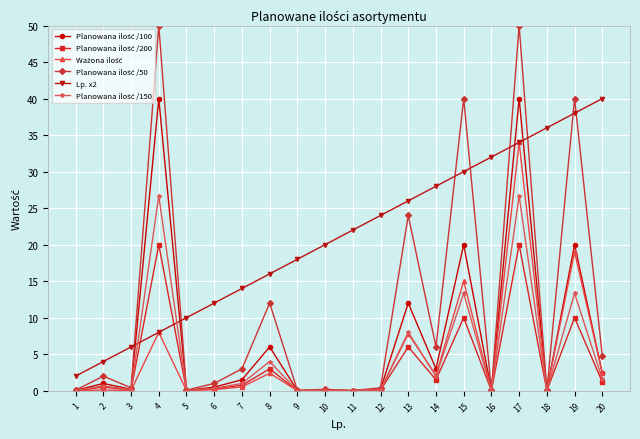

Does the chart display data point markers on the line(s)?

Yes